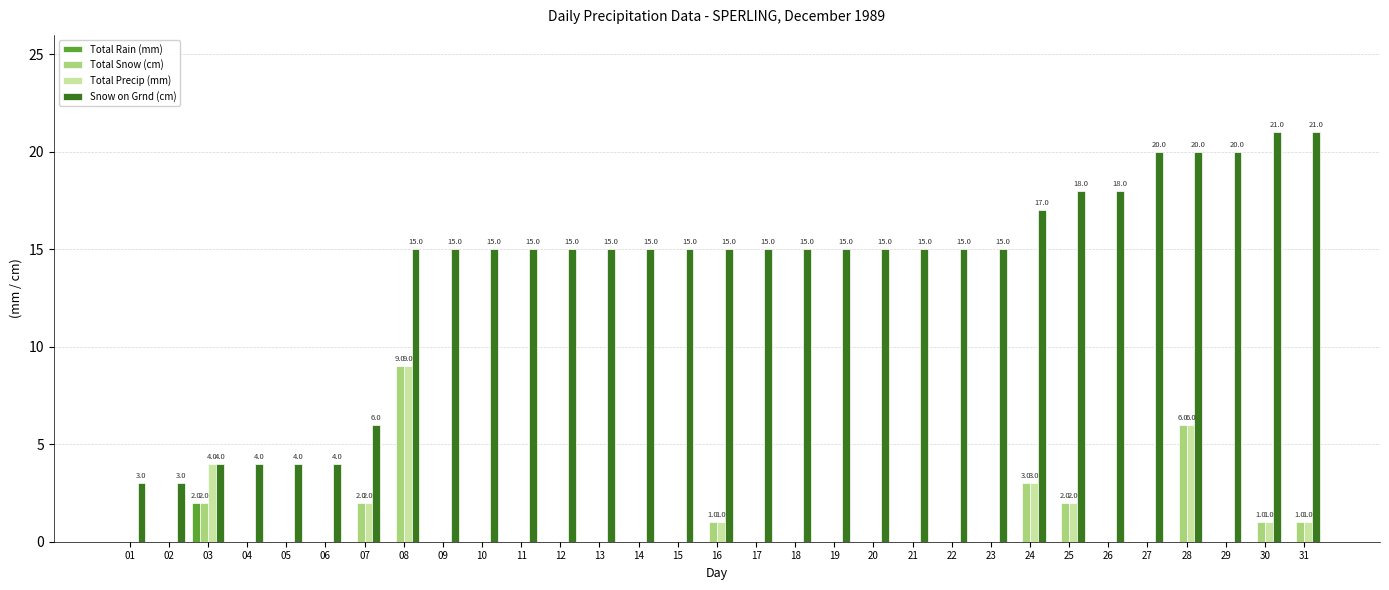

What is the maximum value for Total Rain (mm)?

2